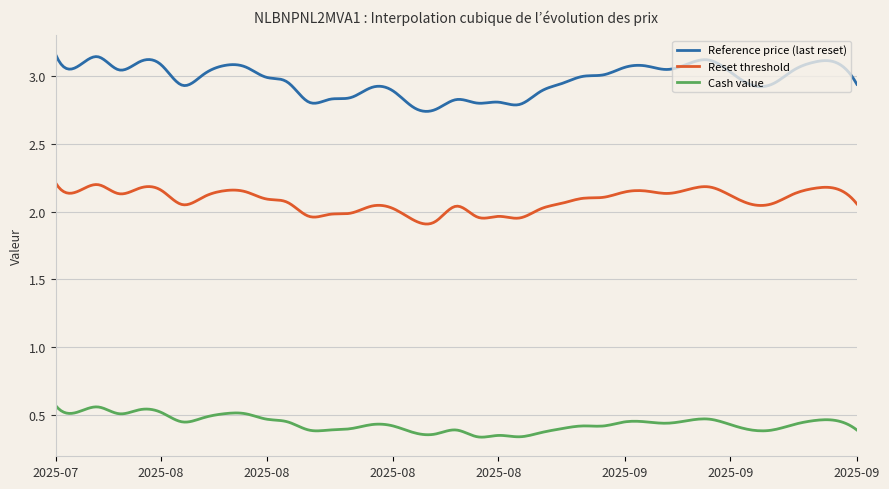

Which series has the widest spread of values?

Reference price (last reset)